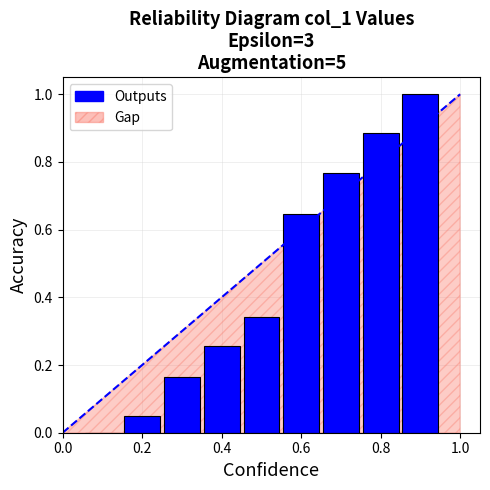

What is the maximum value shown in the chart?

1.0